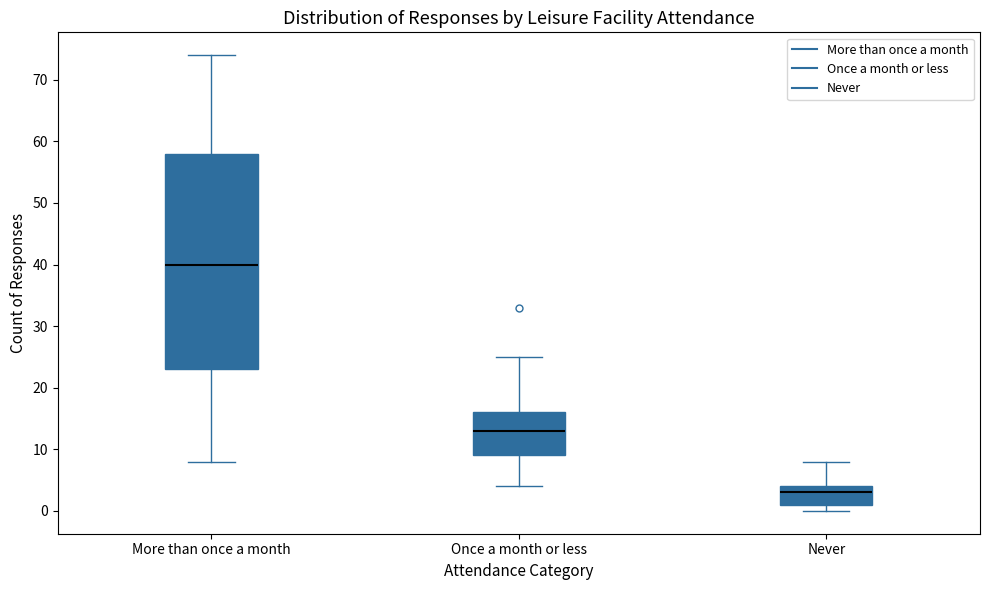

Reading left to right, transcribe this box plot: for each box, give where its median line is, the range the box spans, and where its two whiskers end, as read against the y-axis. The values are not printed on the chart, so give them approximately, as read against the axis.

More than once a month: median 40, box 23 to 58, whiskers 8 to 74
Once a month or less: median 13, box 9 to 16, whiskers 4 to 25
Never: median 3, box 1 to 4, whiskers 0 to 8